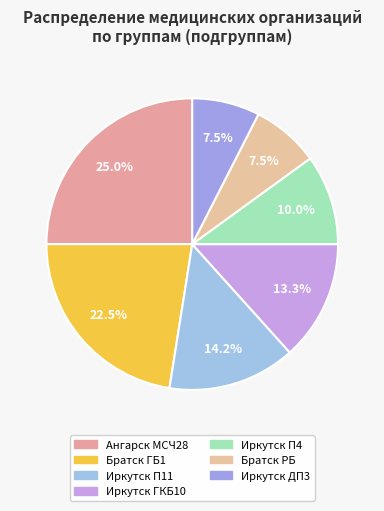

Approximately how many times larger is the value at Иркутск П4 compared to Иркутск ГКБ10?

0.8